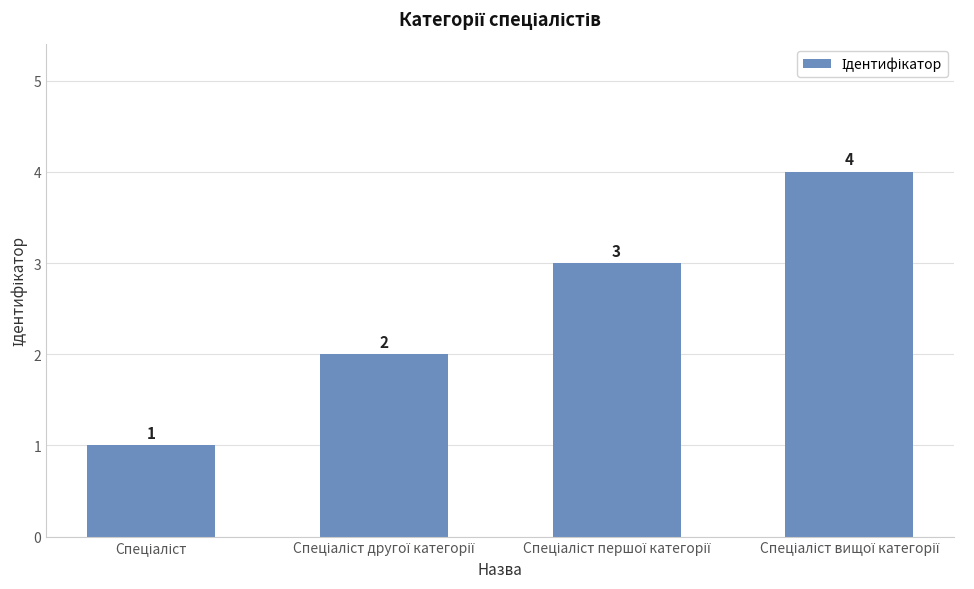

What is the sum of all values?

10